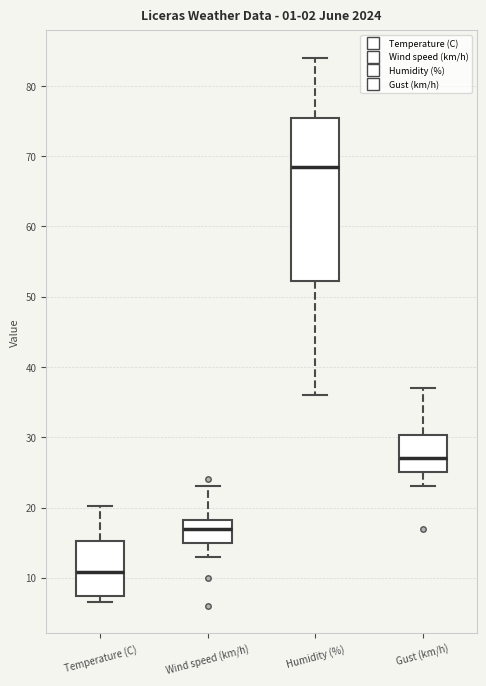

Reading left to right, read every box against the y-axis: the position of its median line, the range the box covers, and the ends of its whiskers. The values are not printed on the chart, so give them approximately, as read against the axis.

Temperature (C): median 11, box 7 to 15, whiskers 7 (just below the box's lower edge) to 20
Wind speed (km/h): median 17, box 15 to 18, whiskers 13 to 23
Humidity (%): median 69, box 52 to 76, whiskers 36 to 84
Gust (km/h): median 27, box 25 to 30, whiskers 23 to 37